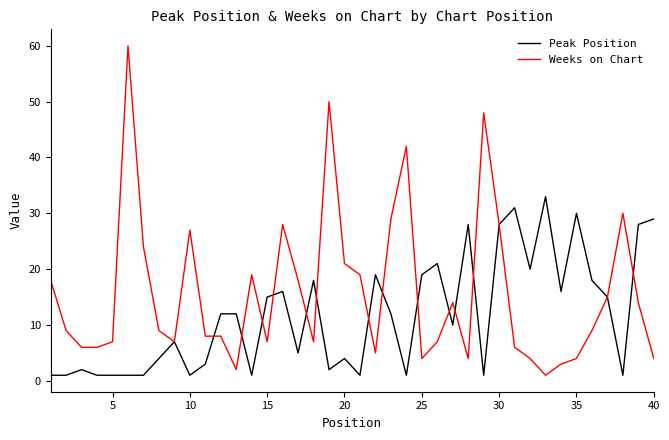

Which series has the largest range (max minus min)?

Weeks on Chart